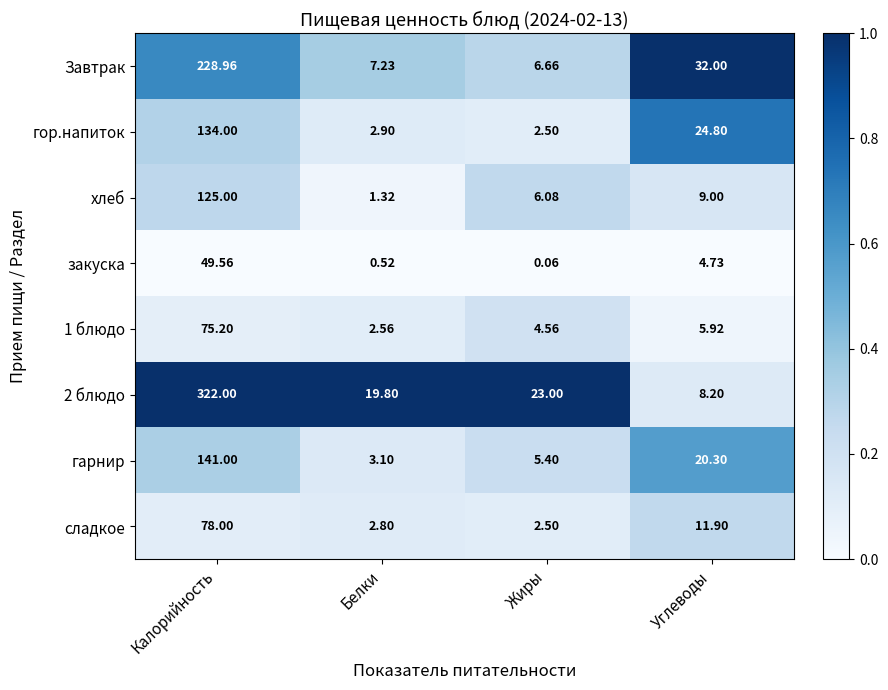

Which series changed the most between Белки and Жиры?

хлеб